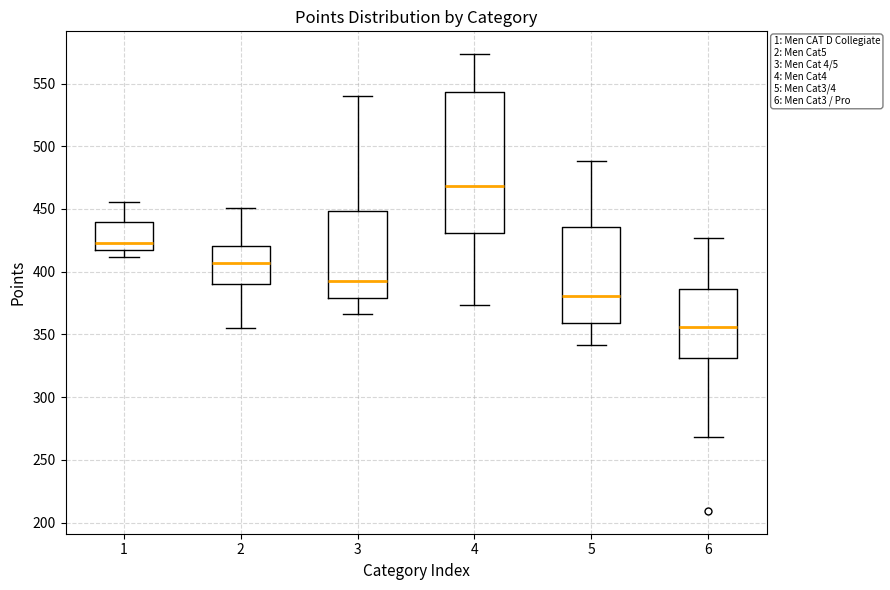

Reading left to right, read every box against the y-axis: the position of its median line, the range the box covers, and the ends of its whiskers. The values are not printed on the chart, so give them approximately, as read against the axis.

1: median 425, box 415 to 440, whiskers 410 to 455
2: median 405, box 390 to 420, whiskers 355 to 450
3: median 390, box 380 to 450, whiskers 365 to 540
4: median 470, box 430 to 545, whiskers 375 to 575
5: median 380, box 360 to 435, whiskers 340 to 490
6: median 355, box 330 to 385, whiskers 270 to 425